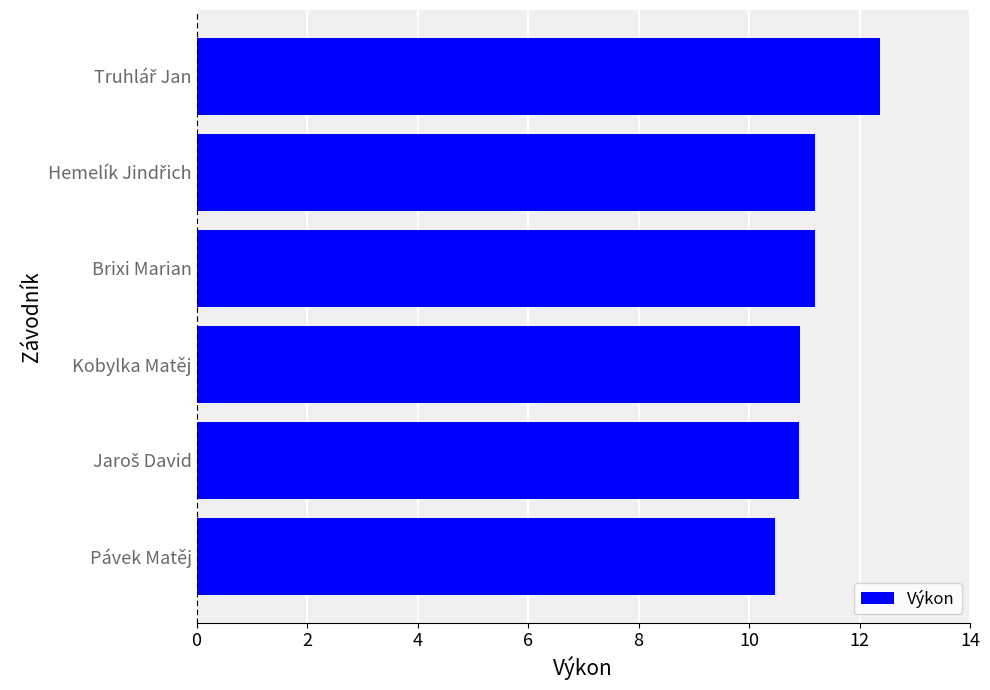

What is the difference between the maximum and minimum values?

1.9